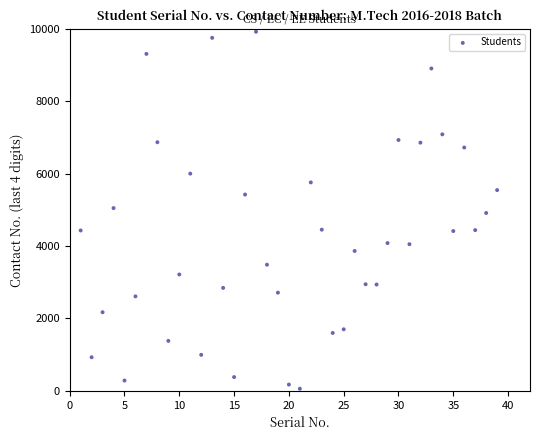

What is the range of X values (max minus min)?

38